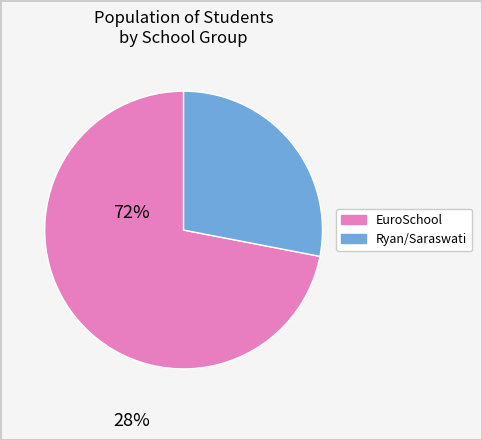

Is there a majority slice in this chart?

Yes